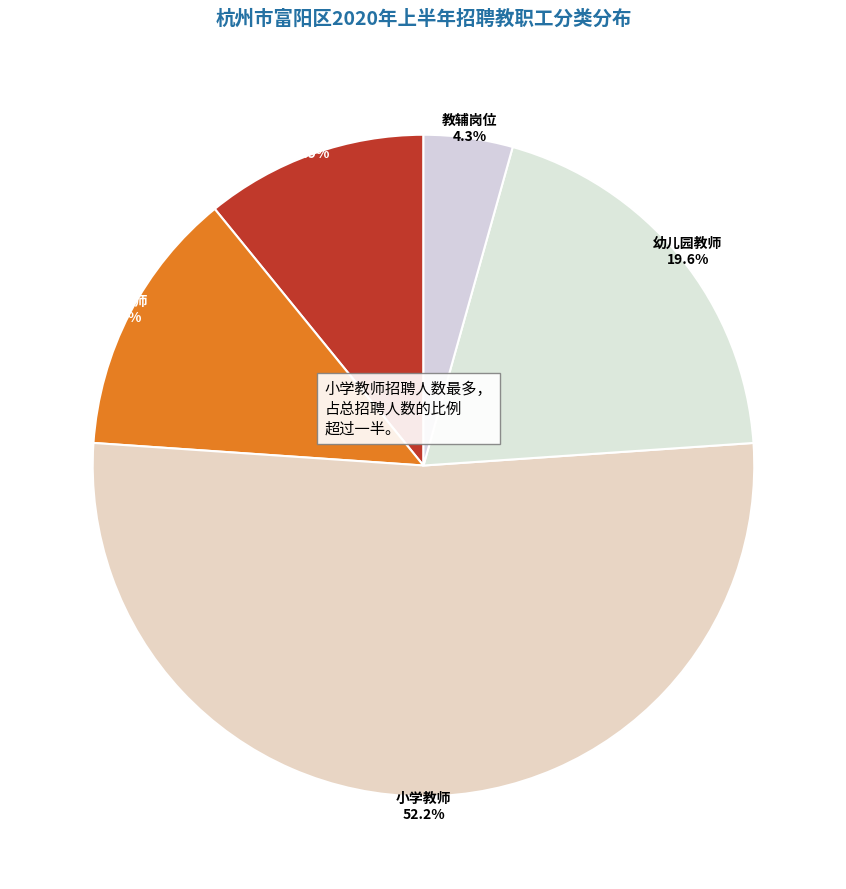

How many segments does this pie chart have?

5